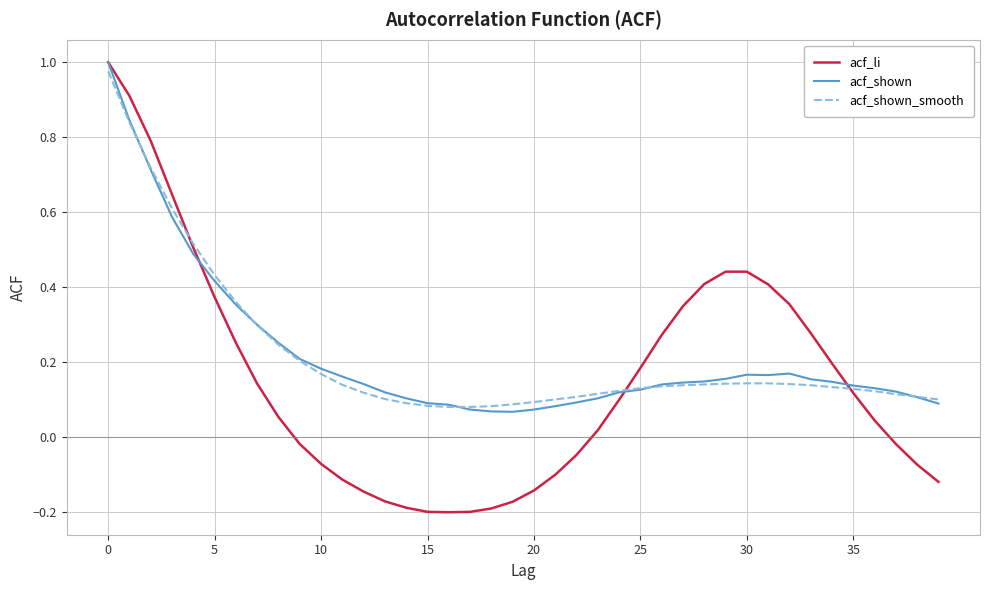

Which series has the largest range (max minus min)?

acf_li